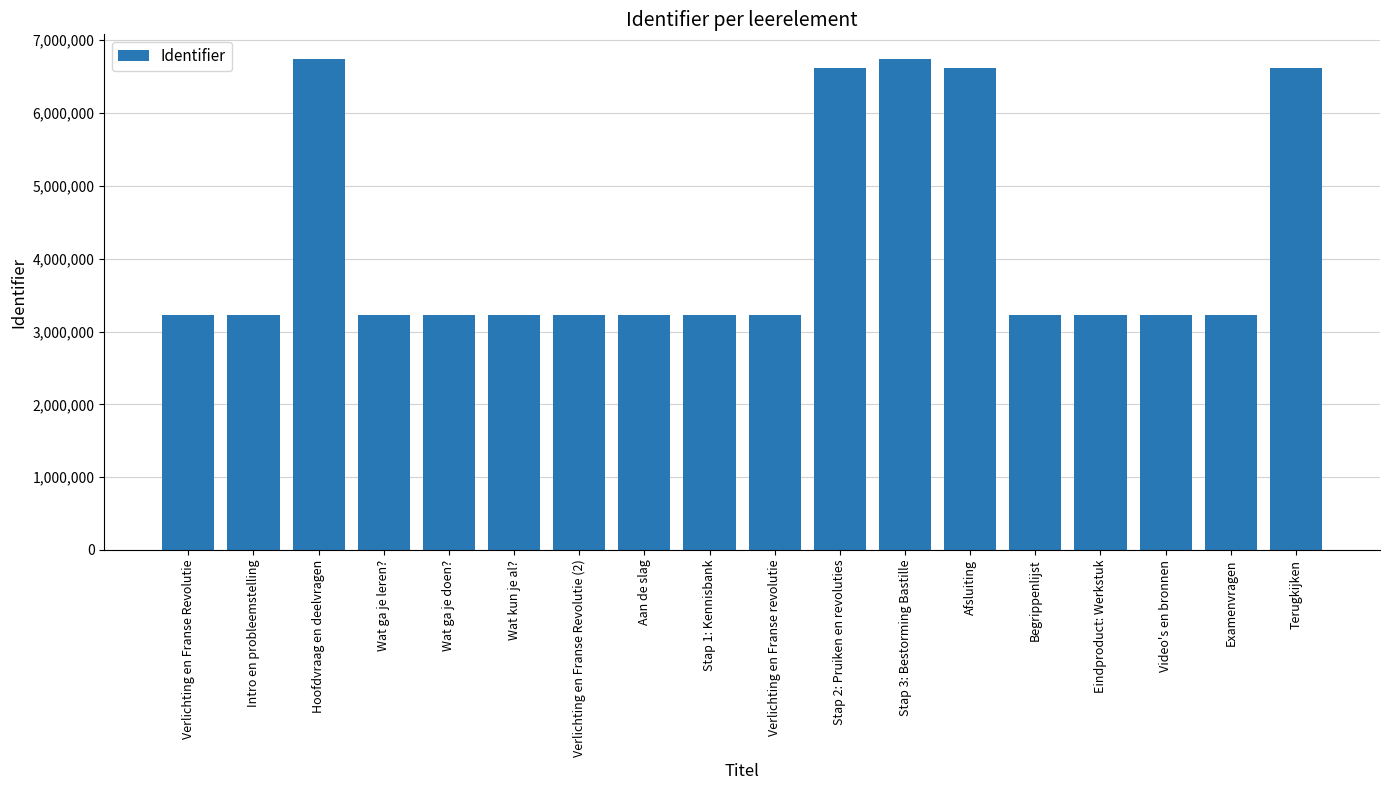

What is the maximum value shown in the chart?

6744157